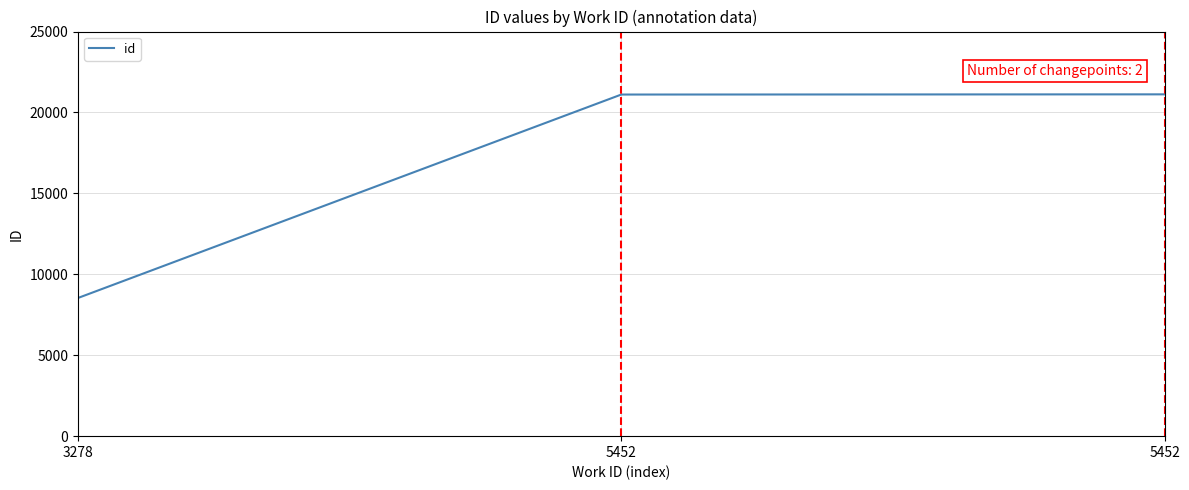

The chart shows a value of 11709 at 3278. True or false?

False